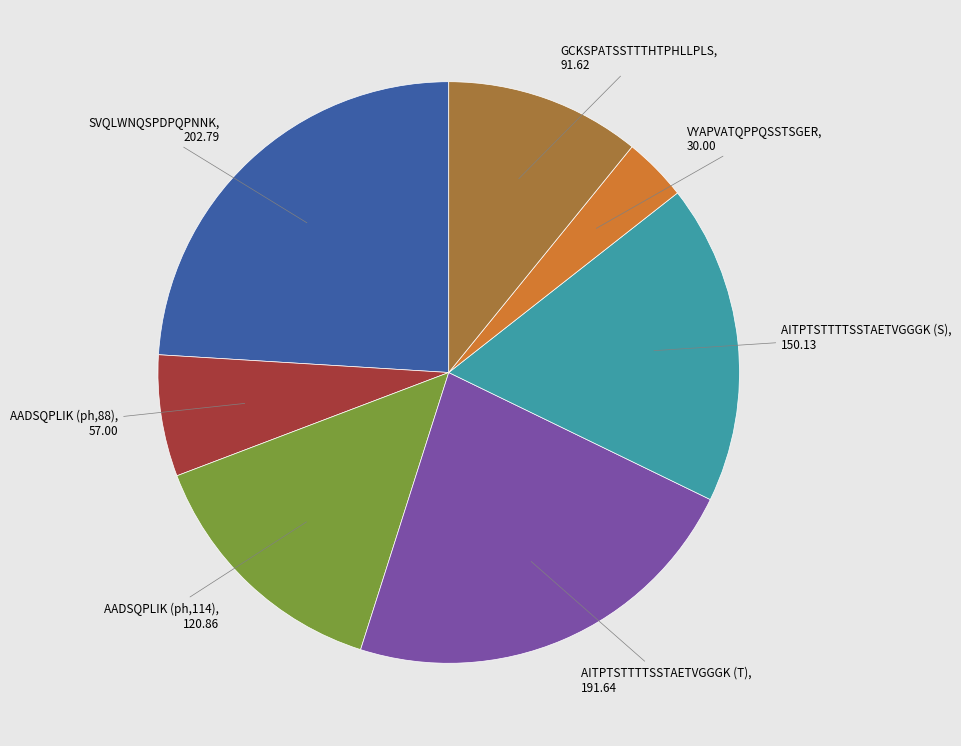

Does any single category account for the majority?

No